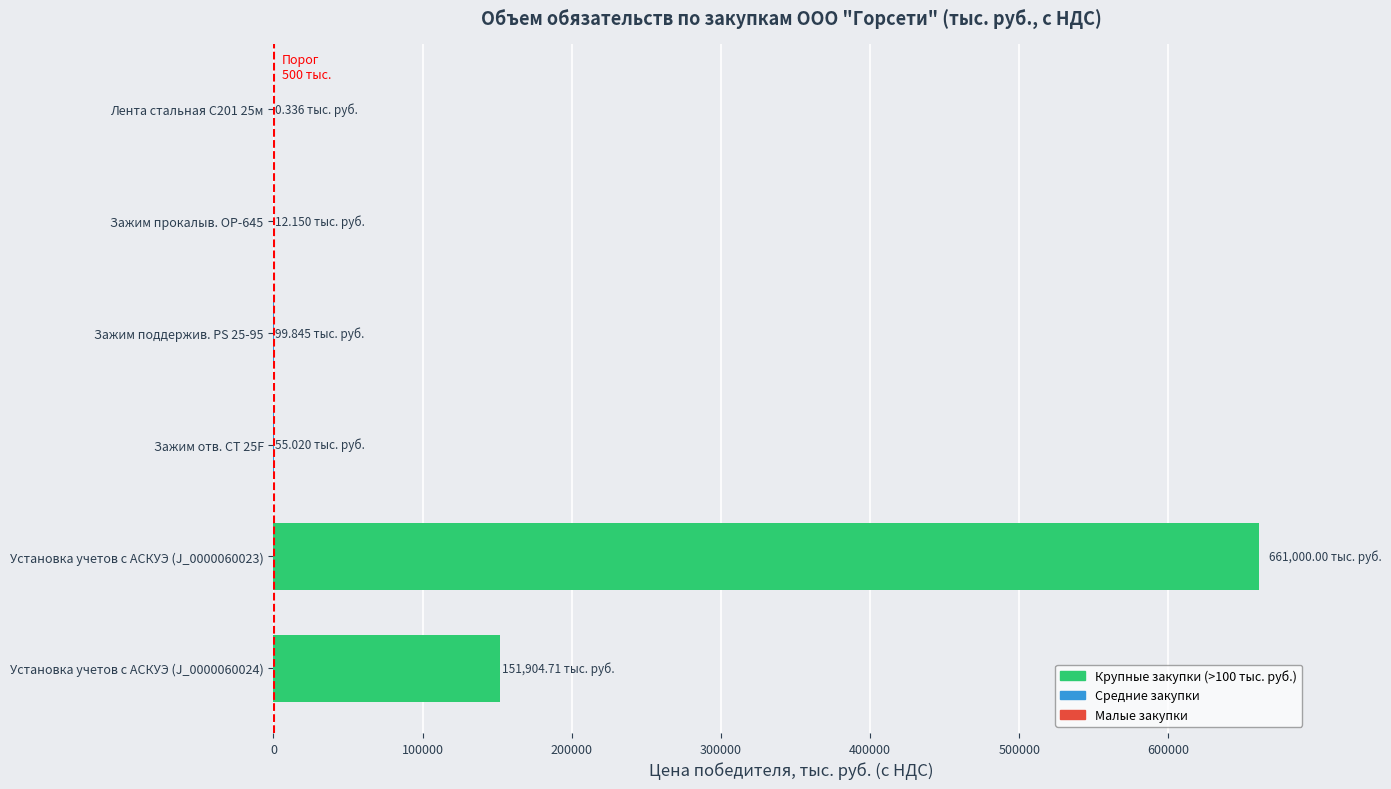

Read the value at Зажим поддержив. PS 25-95.

99.8